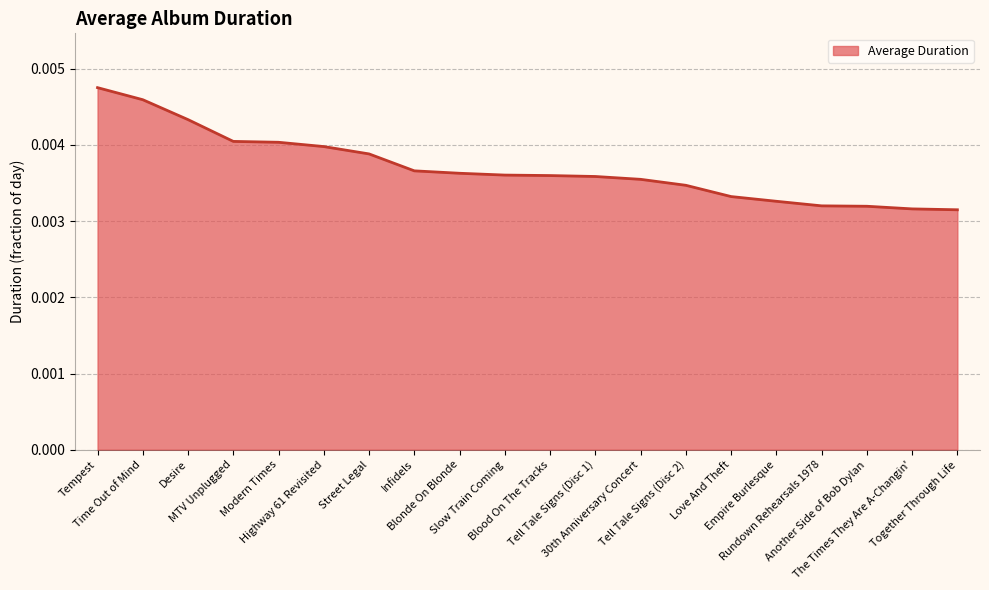

Rank the categories by value from lowest to highest.

Together Through Life, The Times They Are A-Changin', Another Side of Bob Dylan, Rundown Rehearsals 1978, Empire Burlesque, Love And Theft, Tell Tale Signs (Disc 2), 30th Anniversary Concert, Tell Tale Signs (Disc 1), Blood On The Tracks, Slow Train Coming, Blonde On Blonde, Infidels, Street Legal, Highway 61 Revisited, Modern Times, MTV Unplugged, Desire, Time Out of Mind, Tempest